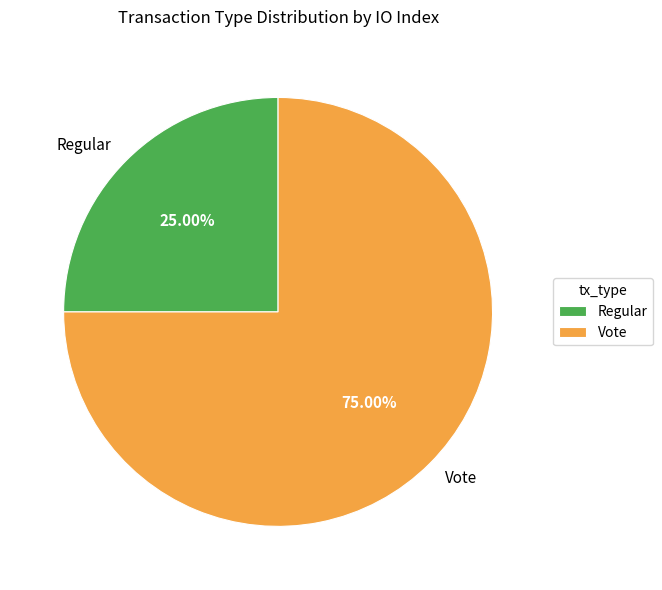

What percentage is the Regular slice, to the nearest percent?

25%